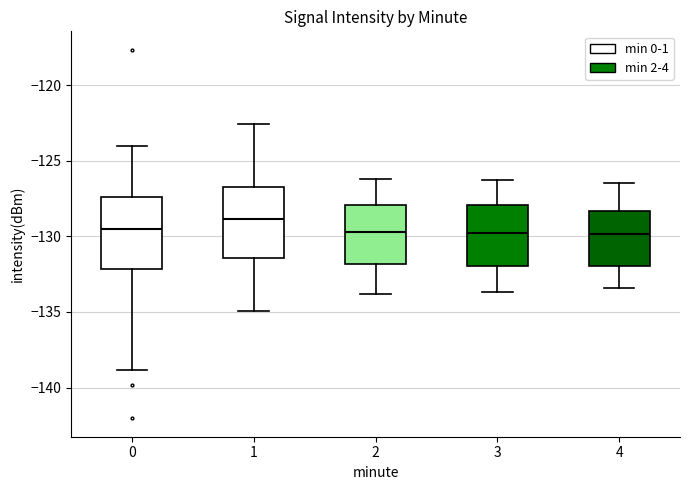

Reading left to right, transcribe this box plot: for each box, give where its median line is, the range the box spans, and where its two whiskers end, as read against the y-axis. The values are not printed on the chart, so give them approximately, as read against the axis.

0: median -129.5, box -132.0 to -127.5, whiskers -139.0 to -124.0
1: median -129.0, box -131.5 to -126.5, whiskers -135.0 to -122.5
2: median -129.5, box -132.0 to -128.0, whiskers -134.0 to -126.0
3: median -129.5, box -132.0 to -128.0, whiskers -133.5 to -126.5
4: median -130.0, box -132.0 to -128.5, whiskers -133.5 to -126.5